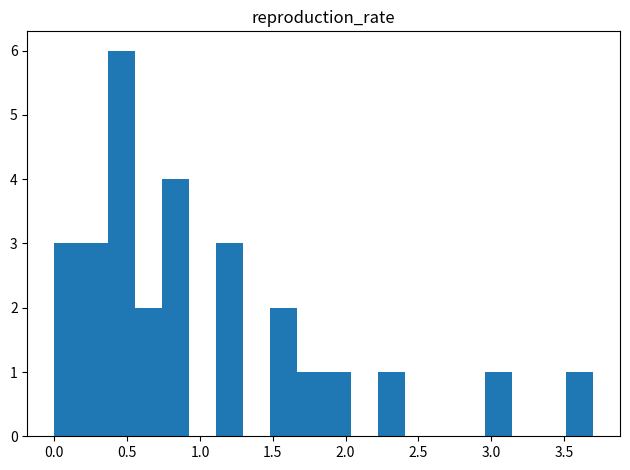

Read against the x-axis, roughly where is the centre of the tallest bar?

0.45